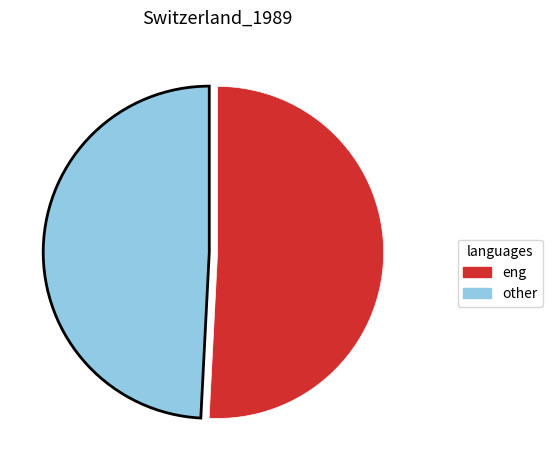

Count the number of slices in the pie.

2